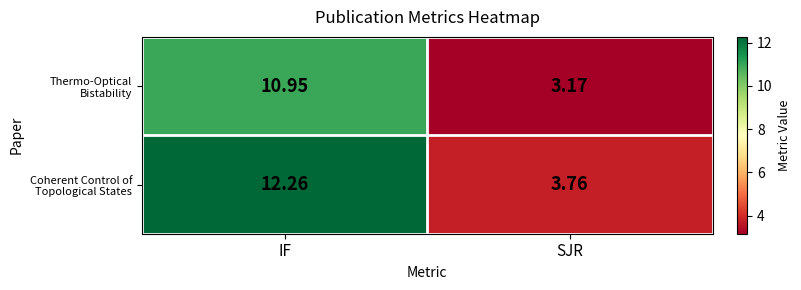

How many series are shown in this chart?

2